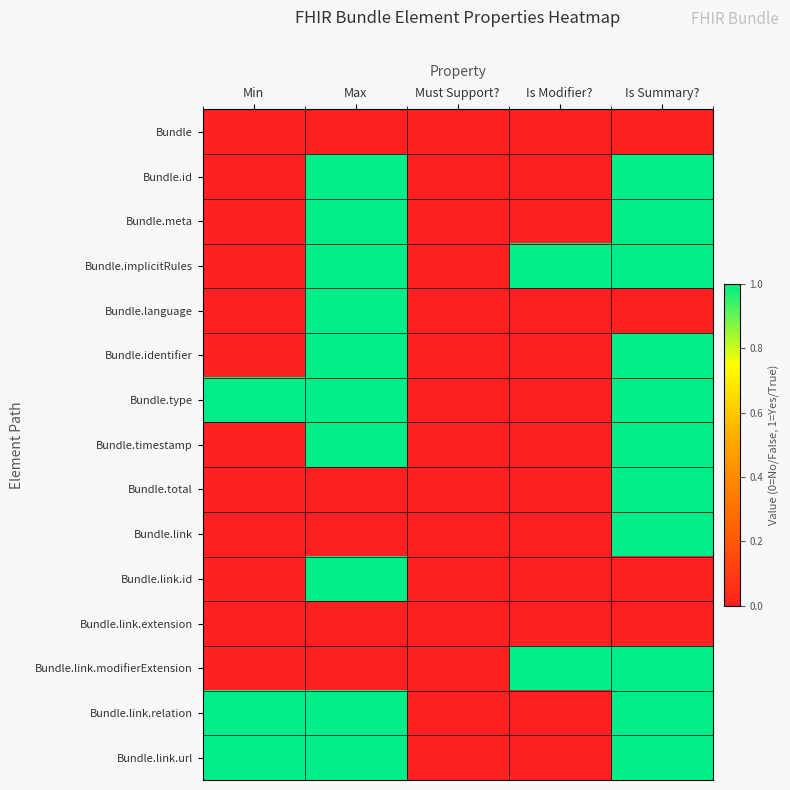

Reading left to right, transcribe all the data shown in this chart.

Bundle: Min=0	Max=0	Must Support?=0	Is Modifier?=0	Is Summary?=0
Bundle.id: Min=0	Max=1	Must Support?=0	Is Modifier?=0	Is Summary?=1
Bundle.meta: Min=0	Max=1	Must Support?=0	Is Modifier?=0	Is Summary?=1
Bundle.implicitRules: Min=0	Max=1	Must Support?=0	Is Modifier?=1	Is Summary?=1
Bundle.language: Min=0	Max=1	Must Support?=0	Is Modifier?=0	Is Summary?=0
Bundle.identifier: Min=0	Max=1	Must Support?=0	Is Modifier?=0	Is Summary?=1
Bundle.type: Min=1	Max=1	Must Support?=0	Is Modifier?=0	Is Summary?=1
Bundle.timestamp: Min=0	Max=1	Must Support?=0	Is Modifier?=0	Is Summary?=1
Bundle.total: Min=0	Max=0	Must Support?=0	Is Modifier?=0	Is Summary?=1
Bundle.link: Min=0	Max=0	Must Support?=0	Is Modifier?=0	Is Summary?=1
Bundle.link.id: Min=0	Max=1	Must Support?=0	Is Modifier?=0	Is Summary?=0
Bundle.link.extension: Min=0	Max=0	Must Support?=0	Is Modifier?=0	Is Summary?=0
Bundle.link.modifierExtension: Min=0	Max=0	Must Support?=0	Is Modifier?=1	Is Summary?=1
Bundle.link.relation: Min=1	Max=1	Must Support?=0	Is Modifier?=0	Is Summary?=1
Bundle.link.url: Min=1	Max=1	Must Support?=0	Is Modifier?=0	Is Summary?=1